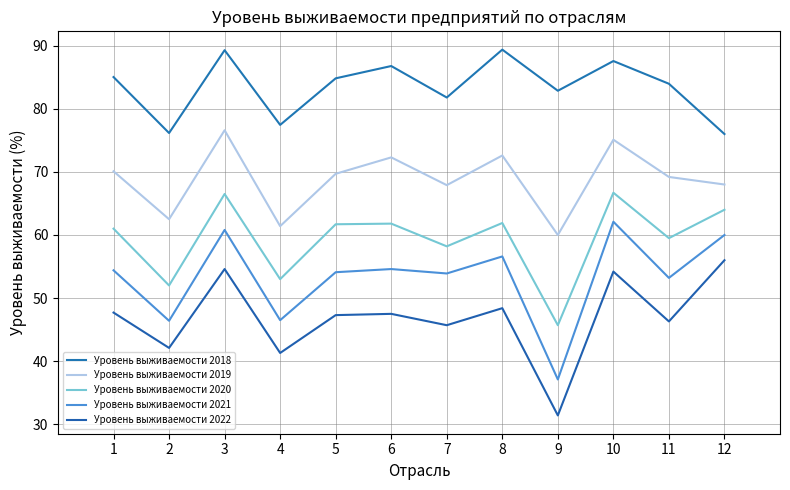

What value does the Уровень выживаемости 2018 series have at 11?

84.0